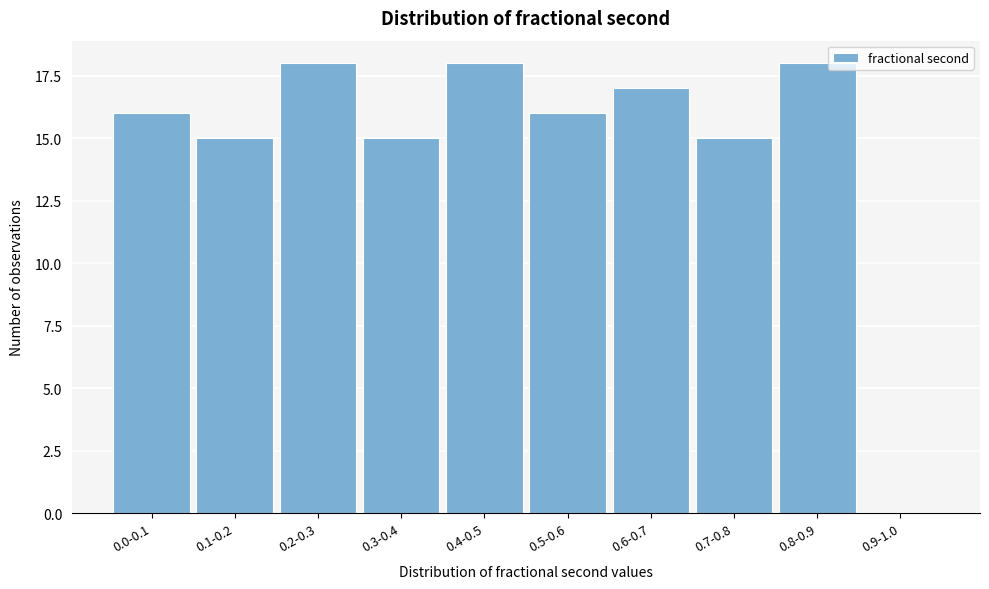

Reading left to right, extract all data points from this chart.

0.0-0.1=16	0.1-0.2=15	0.2-0.3=18	0.3-0.4=15	0.4-0.5=18	0.5-0.6=16	0.6-0.7=17	0.7-0.8=15	0.8-0.9=18	0.9-1.0=0